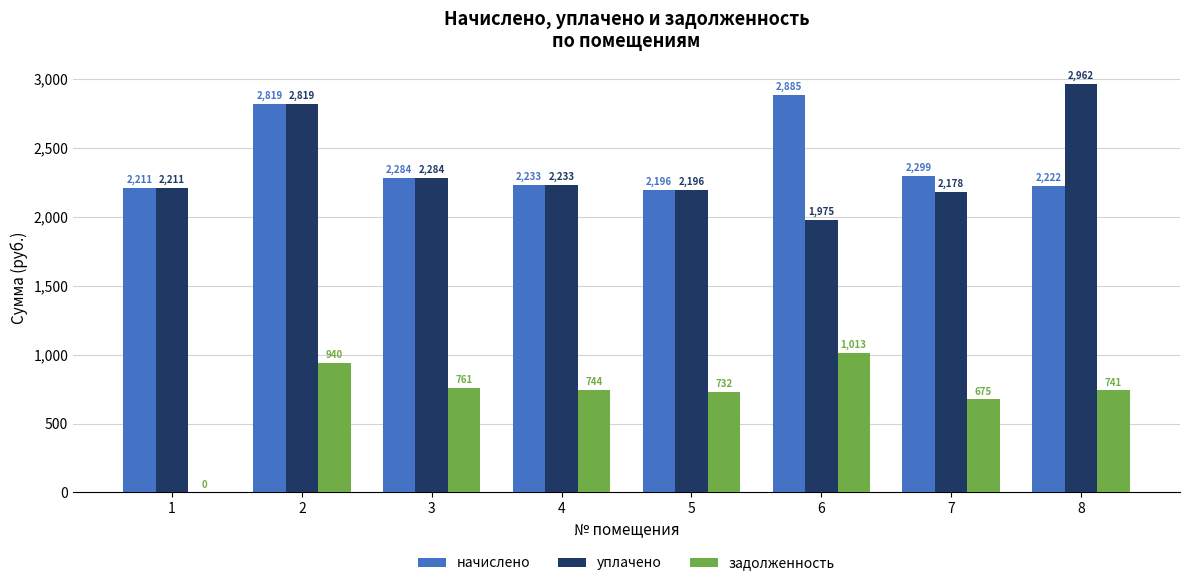

Read the задолженность value at 5.

732.0